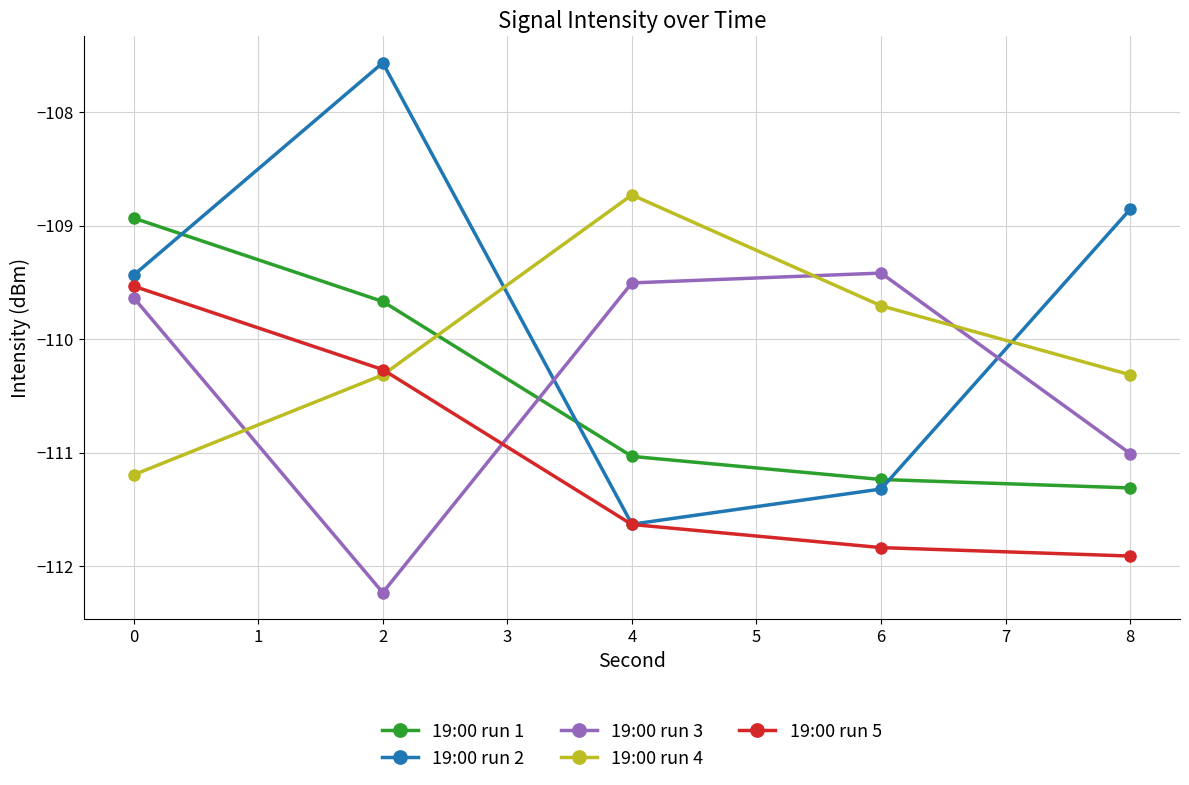

How many times do 19:00 run 4 and 19:00 run 2 cross each other?

2